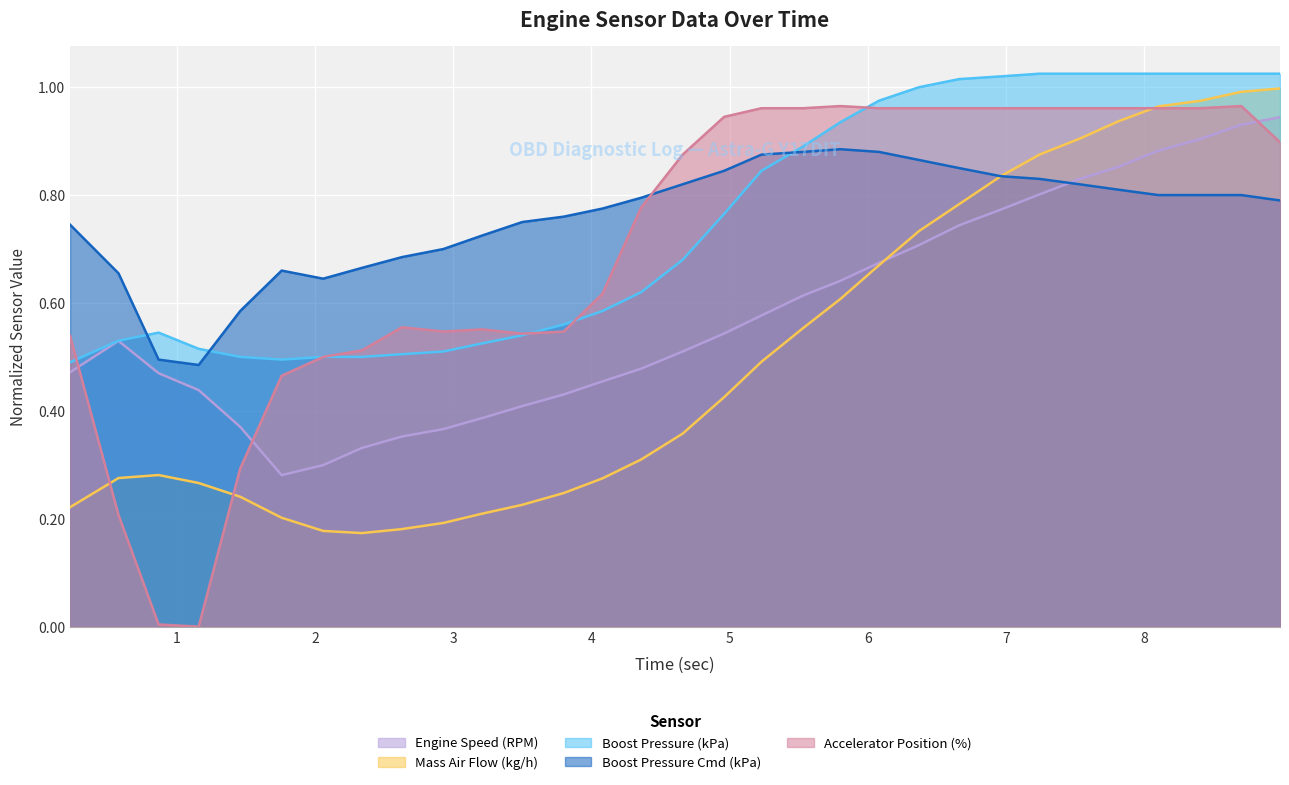

Rank the categories by Boost Pressure (kPa) value from highest to lowest.

7.24, 7.53, 7.81, 8.1, 8.4, 8.7, 8.98, 6.96, 6.66, 6.37, 6.08, 5.8, 5.53, 5.23, 4.96, 4.66, 4.36, 4.08, 3.8, 0.87, 3.5, 0.58, 3.21, 1.16, 2.93, 2.63, 1.46, 2.06, 2.34, 1.76, 0.23